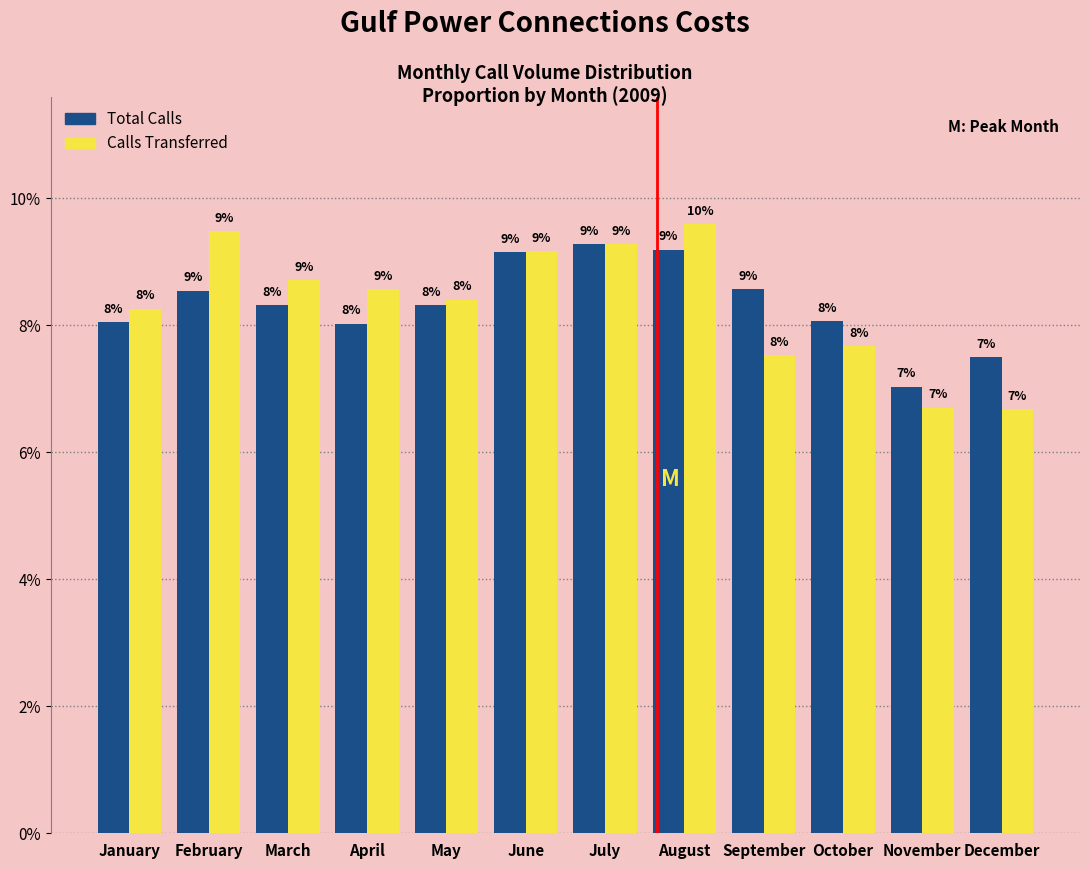

The value of Calls Transferred at March is 8.7. True or false?

True